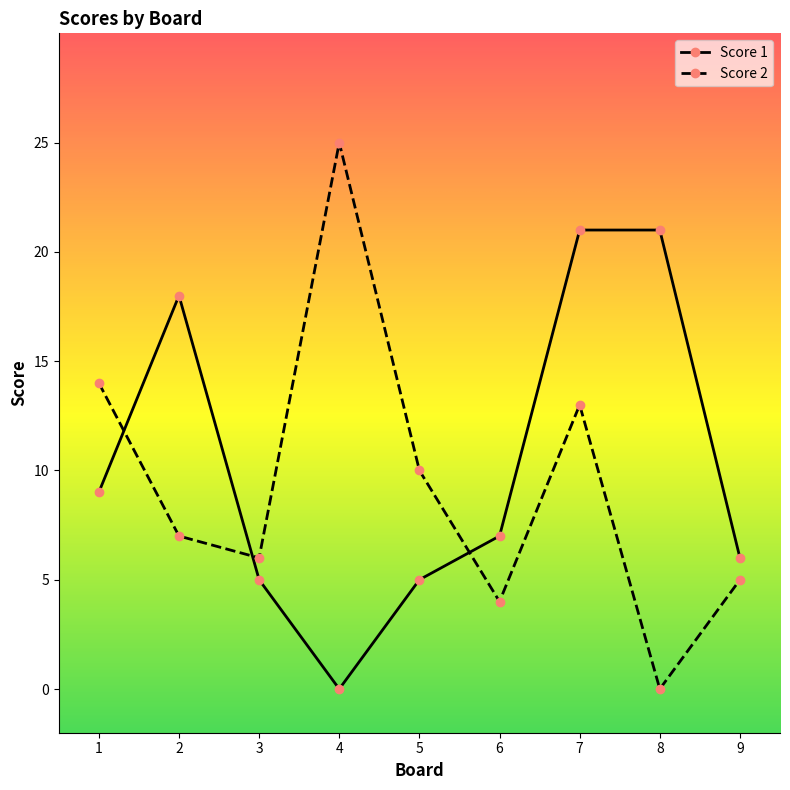

Reading left to right, what are all the values shown in this chart?

Score 1: 1=9	2=18	3=5	4=0	5=5	6=7	7=21	8=21	9=6
Score 2: 1=14	2=7	3=6	4=25	5=10	6=4	7=13	8=0	9=5